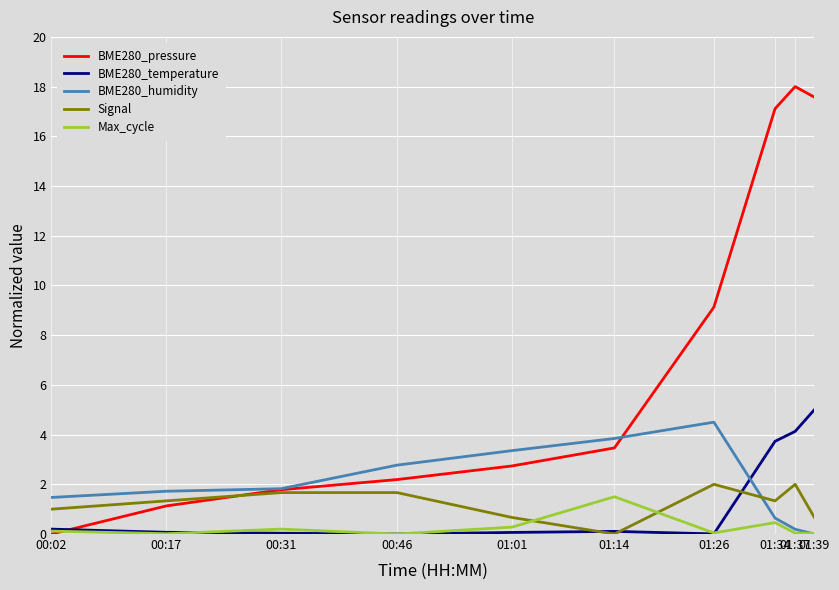

How many times do BME280_pressure and Signal cross each other?

1